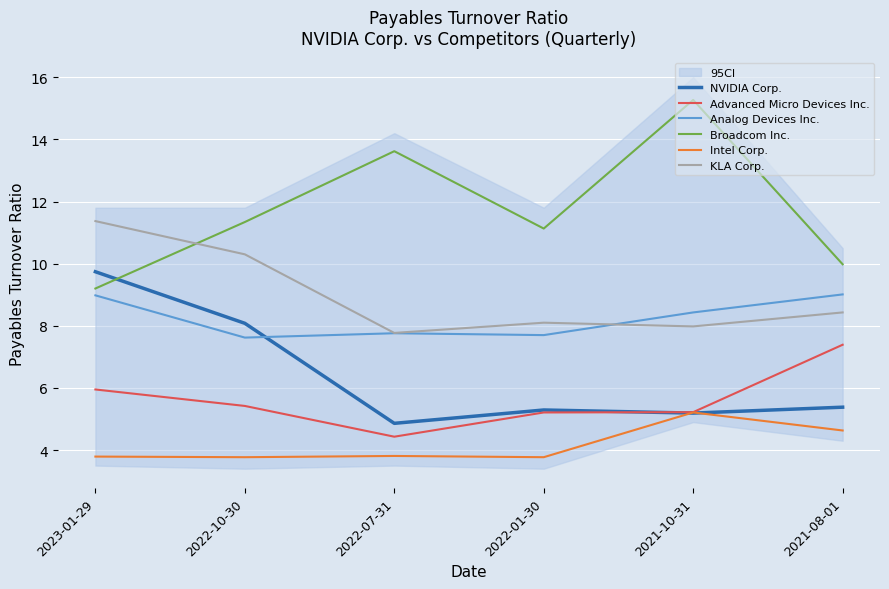

True or false: Analog Devices Inc. has a value of 2.9 at 2022-07-31.

False